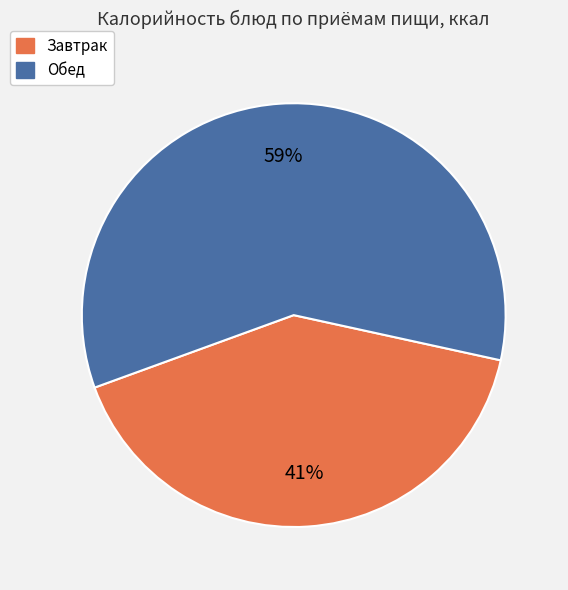

Is there any slice that represents more than half of the pie?

Yes